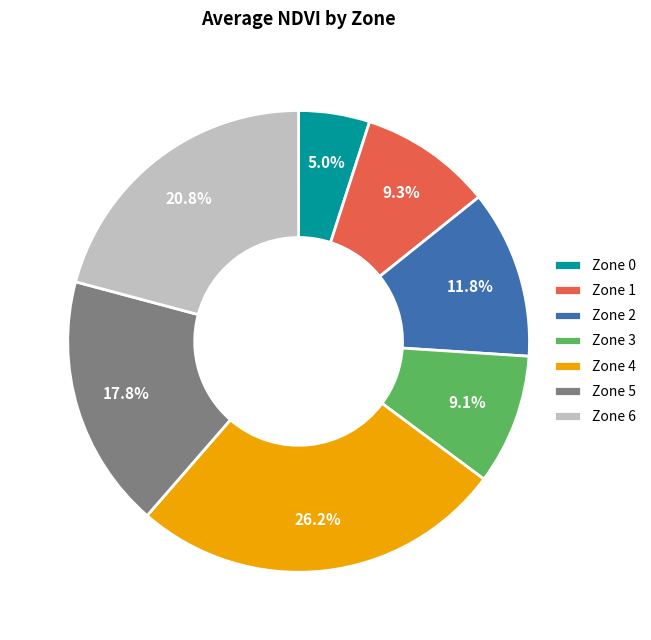

What is the total percentage of Zone 0 and Zone 4?

31.2%